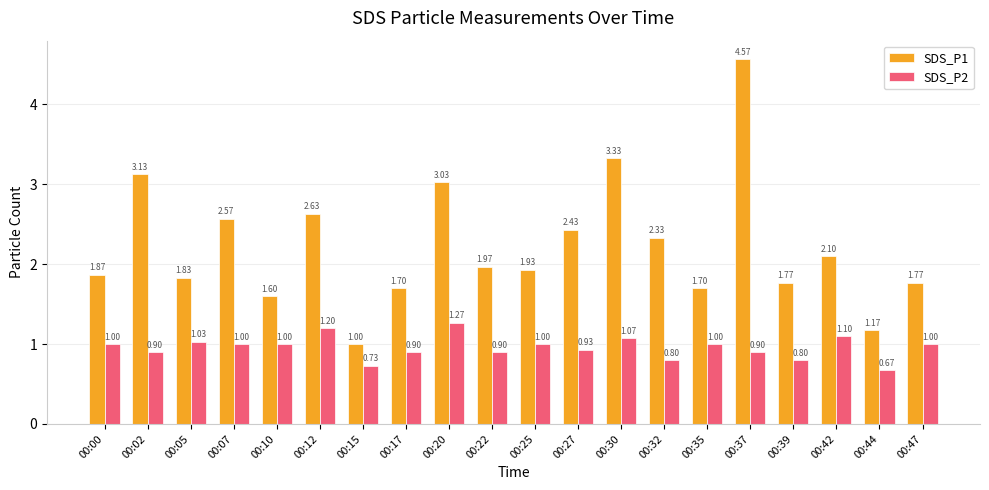

What is the spread (max minus min) of values at 00:25?

0.9